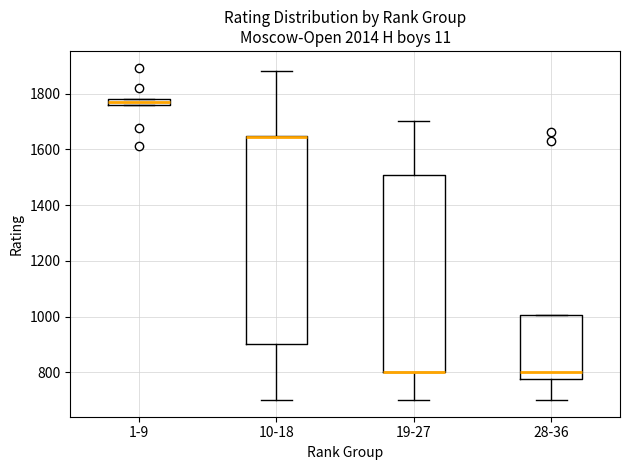

Comparing the boxes themselves (not the whiskers), which one is the tallest?

10-18